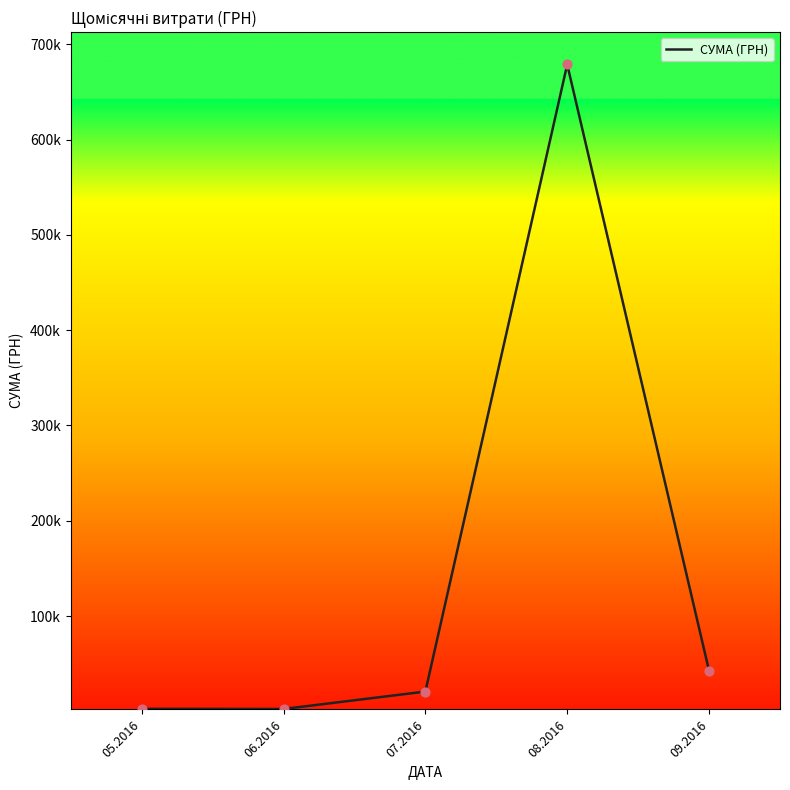

Is this an area chart (filled region under the line)?

No